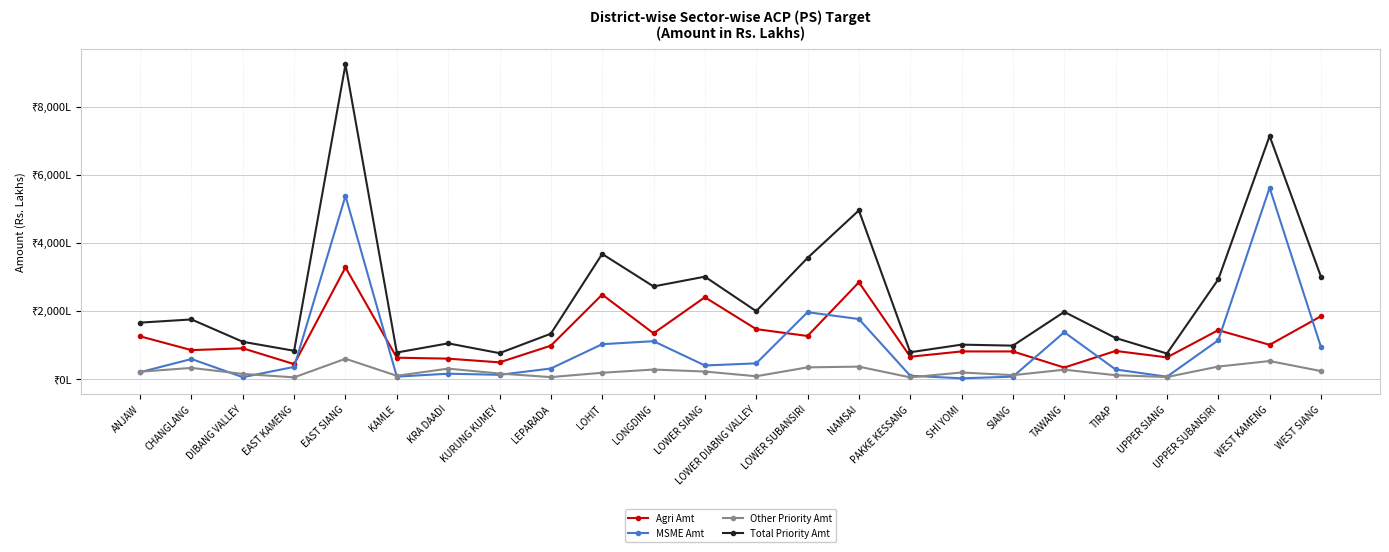

What are all the series names shown in the legend?

Agri Amt, MSME Amt, Other Priority Amt, Total Priority Amt